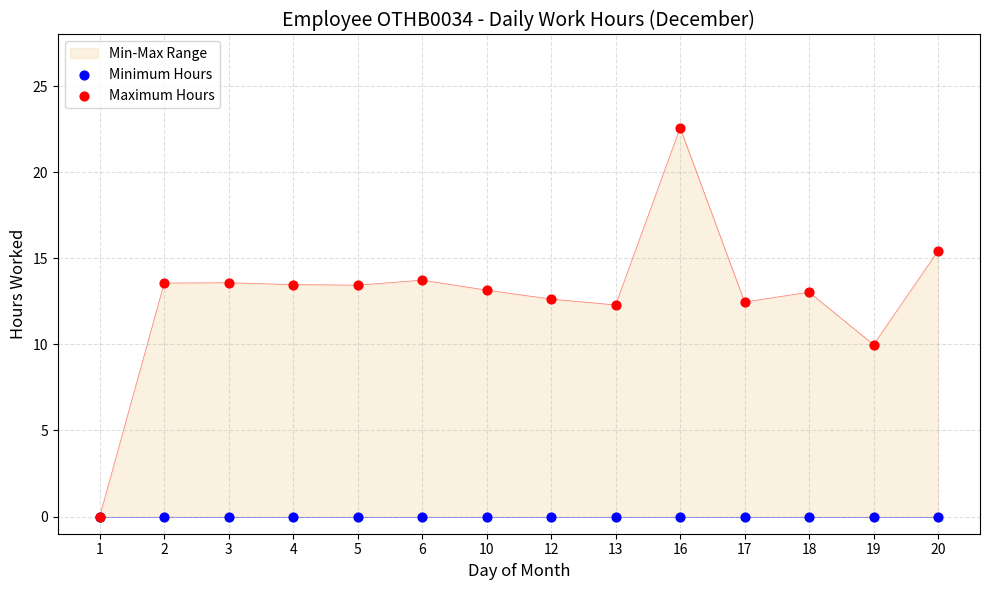

What are all the series names shown in the legend?

Minimum Hours, Maximum Hours